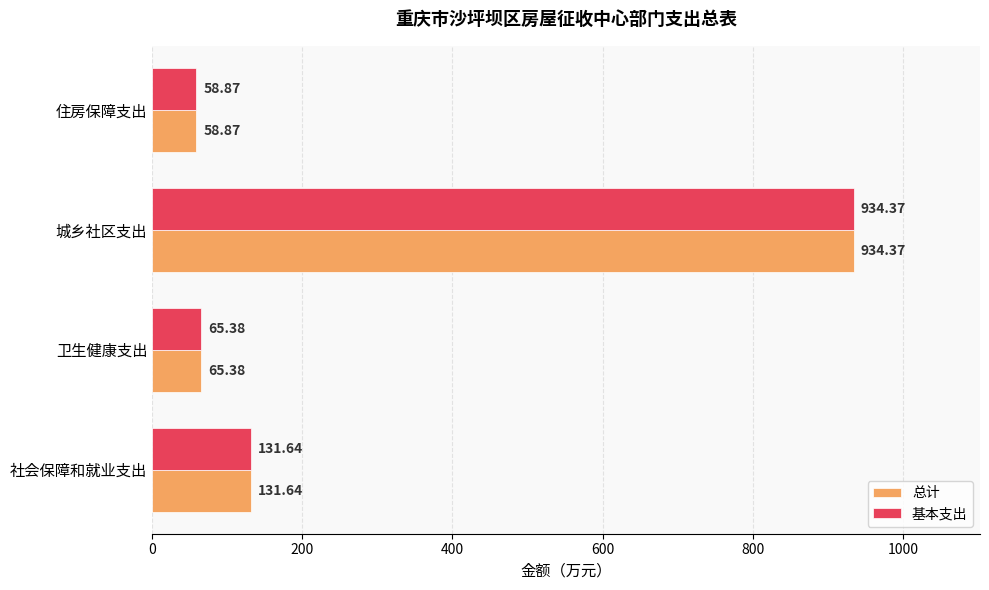

At which category does the chart reach its peak across all series?

城乡社区支出